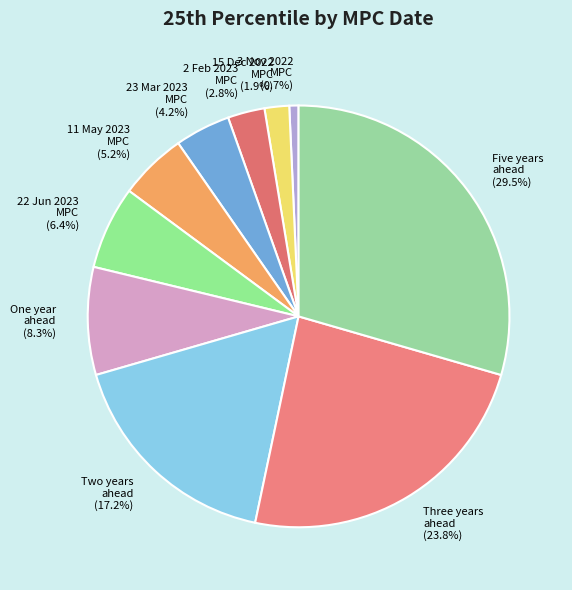

Which slice is the smallest?

3 Nov 2022 MPC